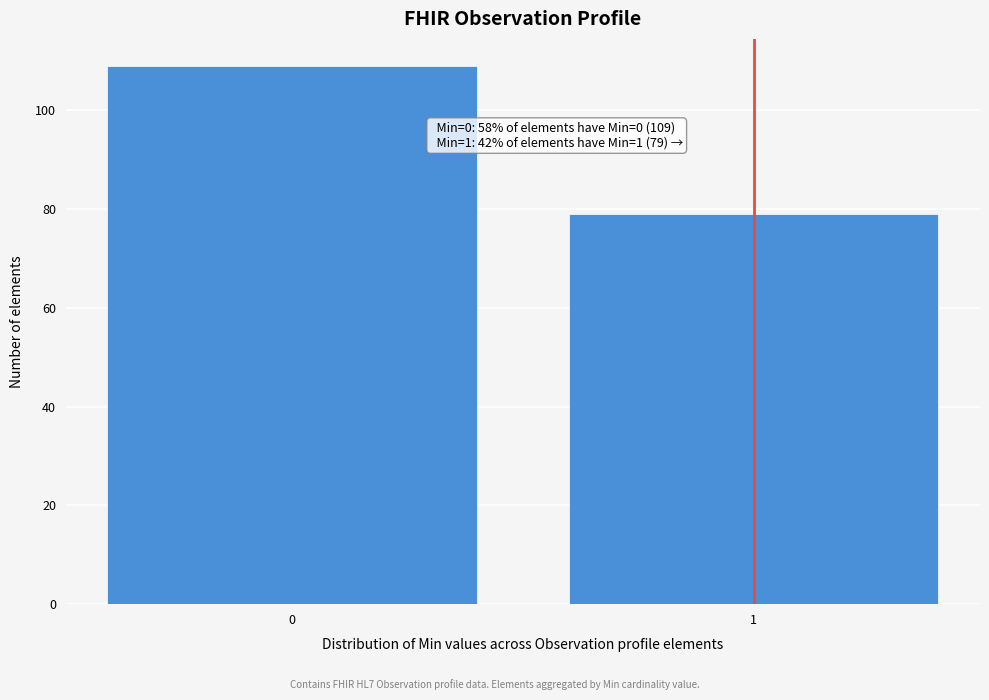

Reading right to left, transcribe all the data shown in this chart.

79	109